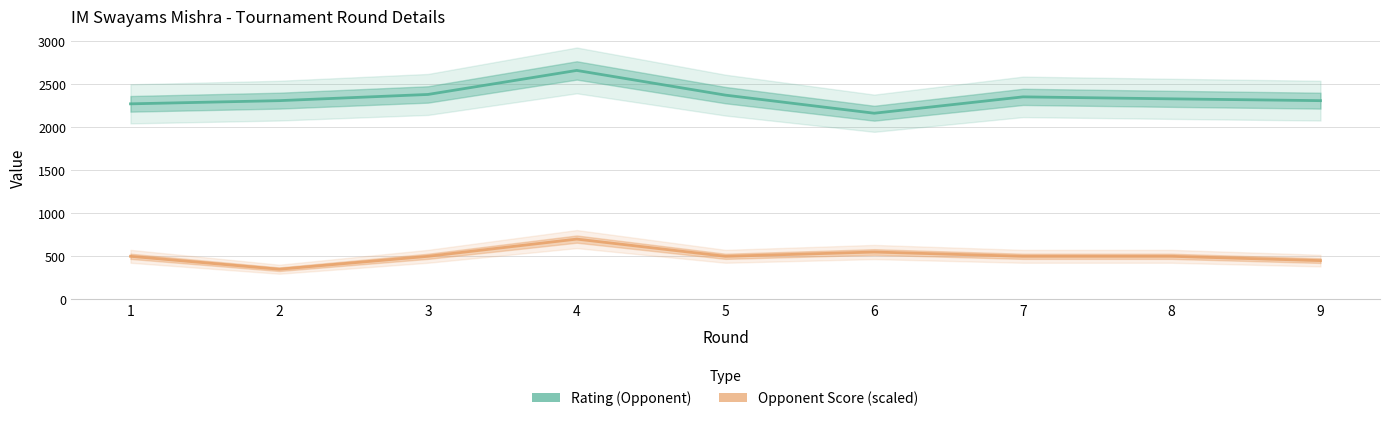

The value of Rating (Opponent) at 4 is 2659. True or false?

True